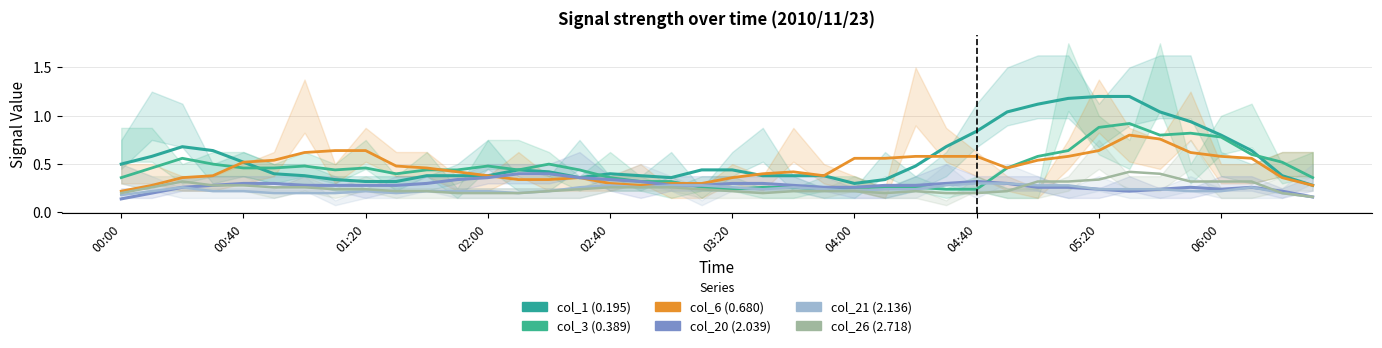

What is the difference between the second highest and second lowest values in the col_6 (0.680) series?

0.5